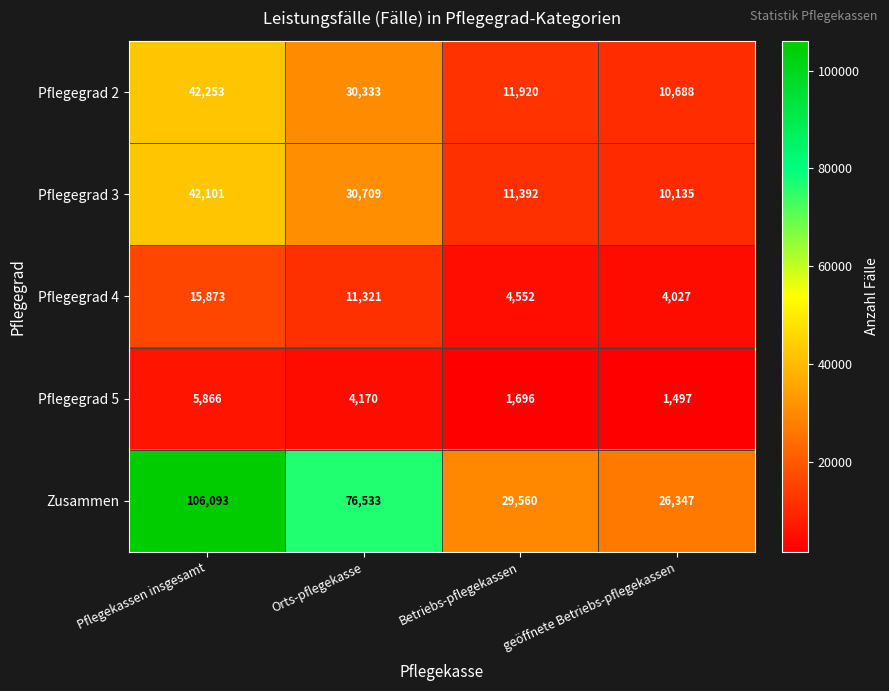

How many distinct data groups are displayed?

5